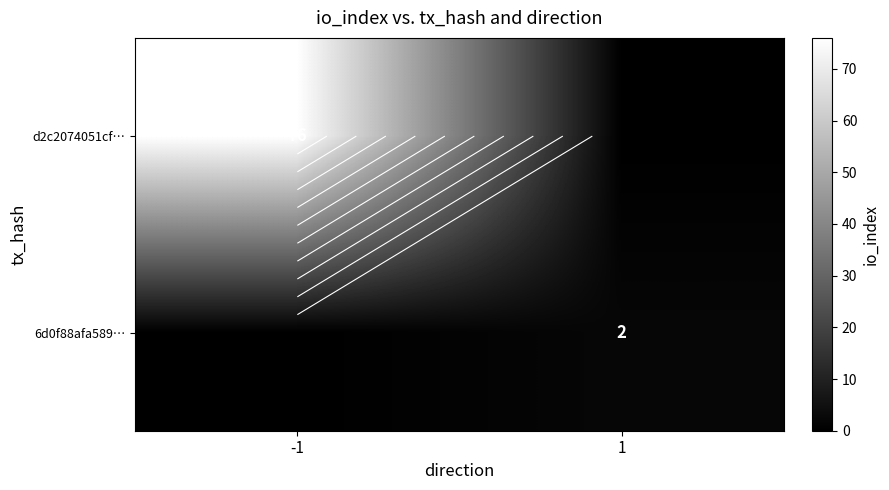

At how many categories does at least one series exceed 19?

1